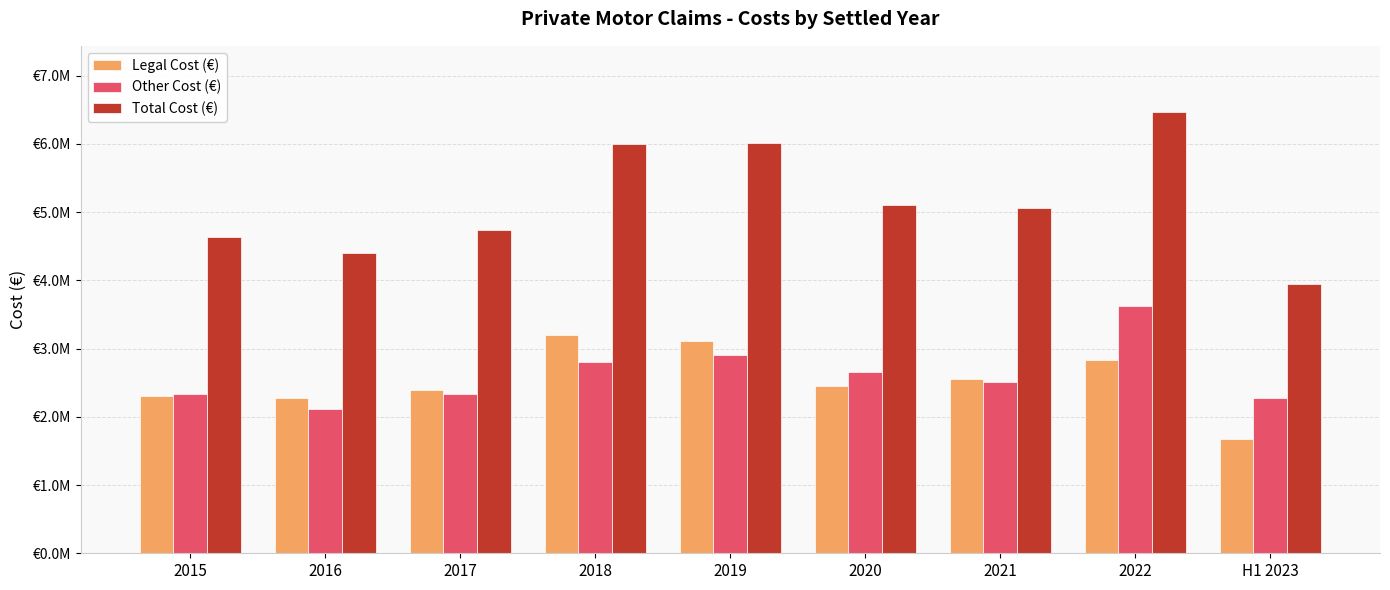

True or false: Total Cost (€) has a value of 3057817.0 at 2015.

False